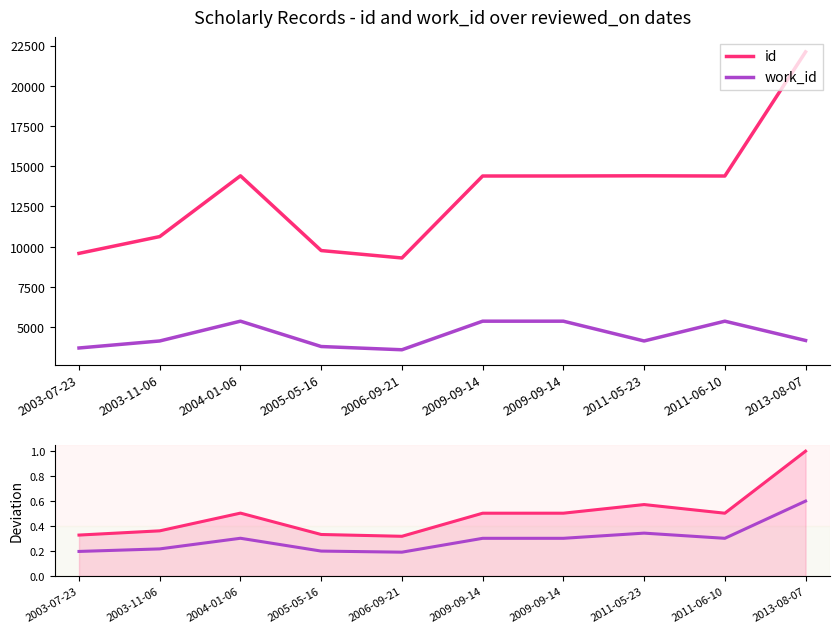

How many lines are shown in the chart?

2